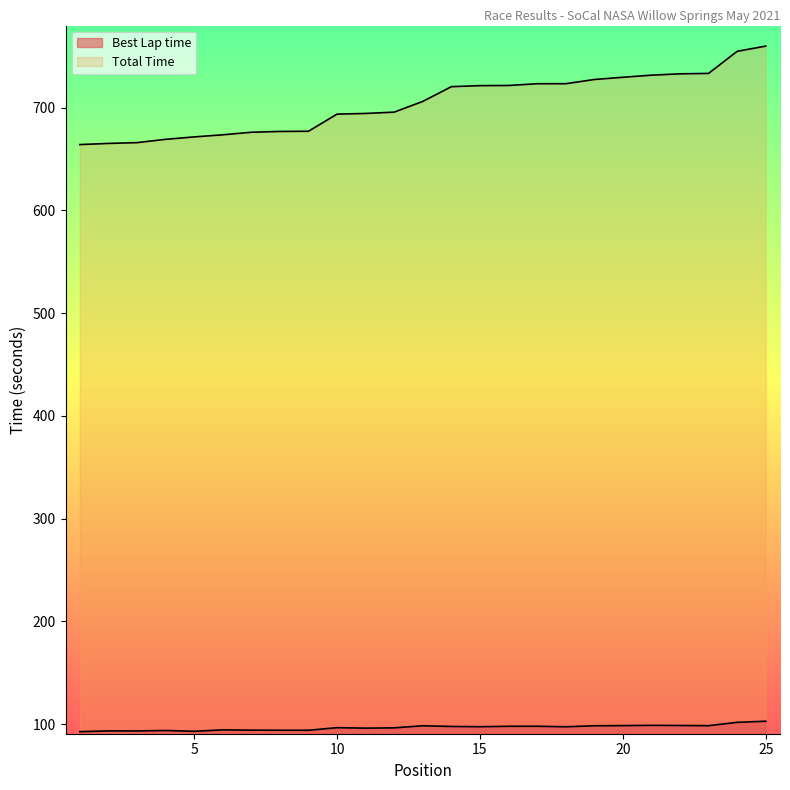

Where is the first local maximum for Best Lap time?

2